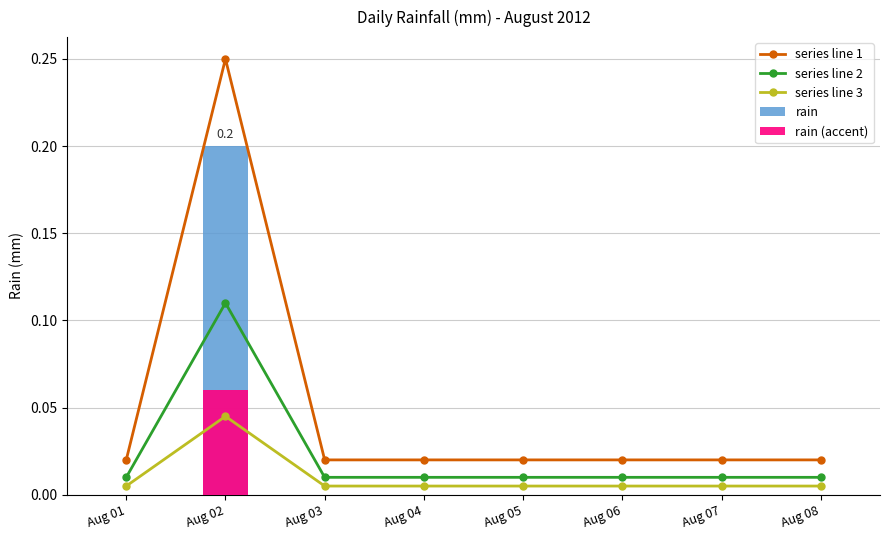

The series line 3 series shows 0.0 at Aug 06. True or false?

True